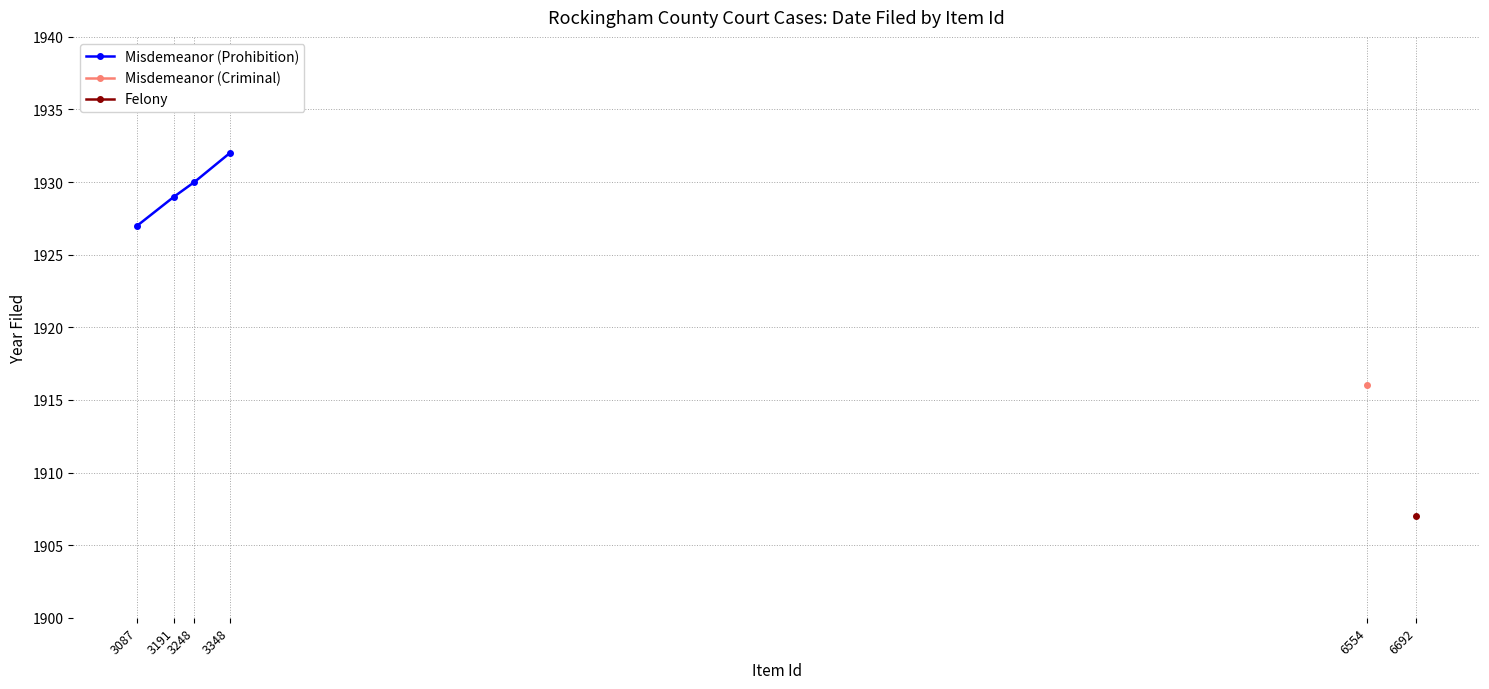

What is the value of the 3rd point from the left?

1930